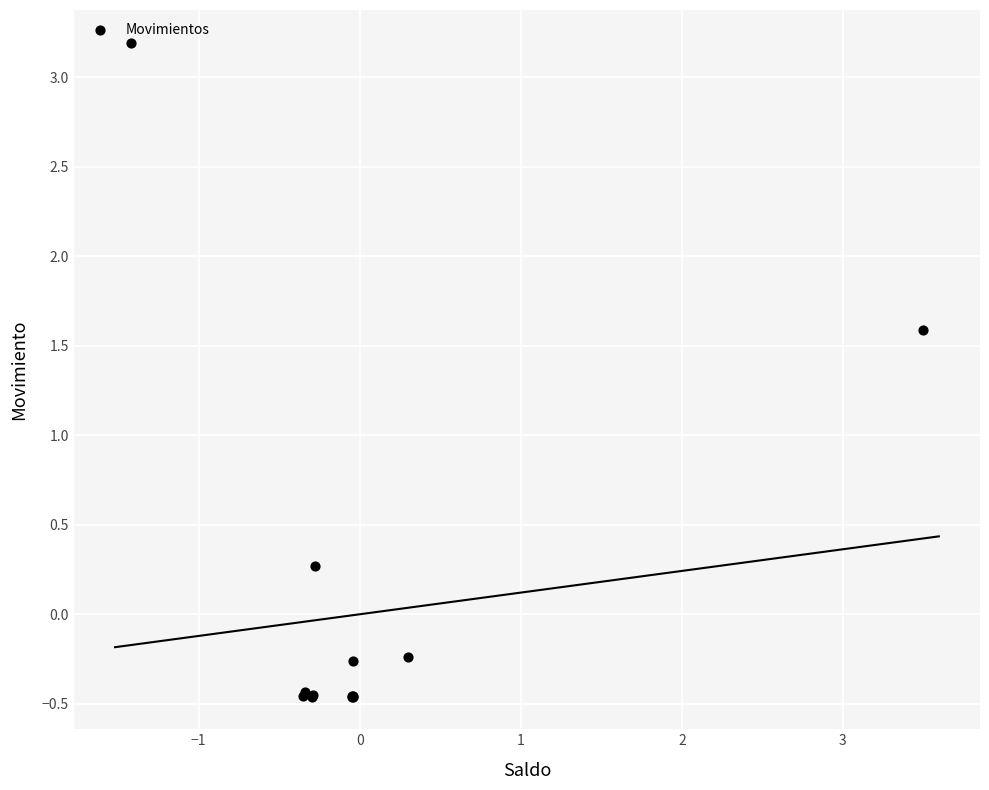

What Y value in the scatter plot is closest to 1?

1.6